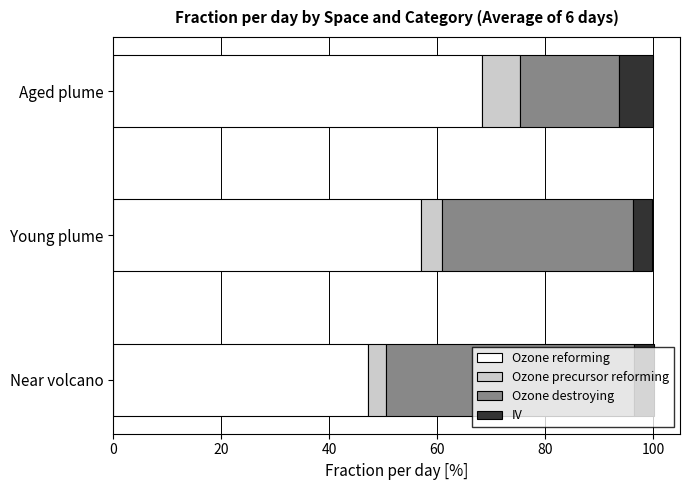

What is the total value across all series at Near volcano?

100.1